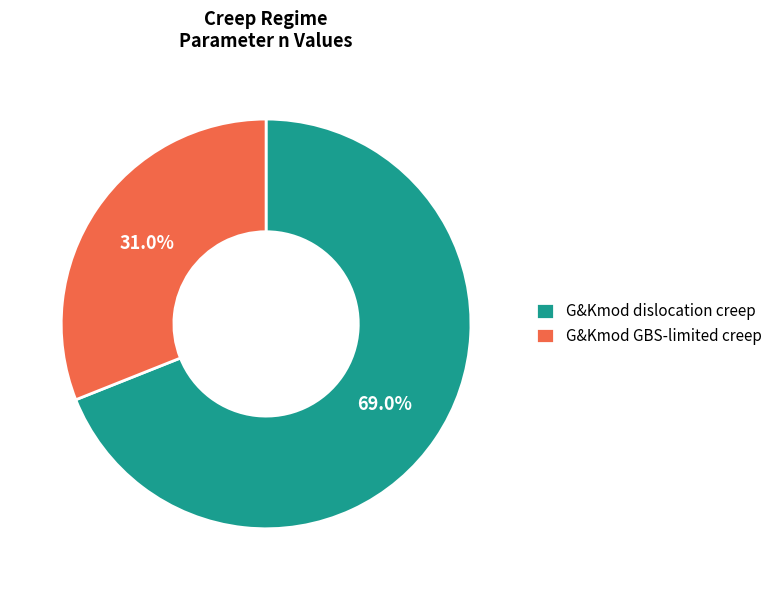

To the nearest percent, what portion does G&Kmod GBS-limited creep represent?

31%